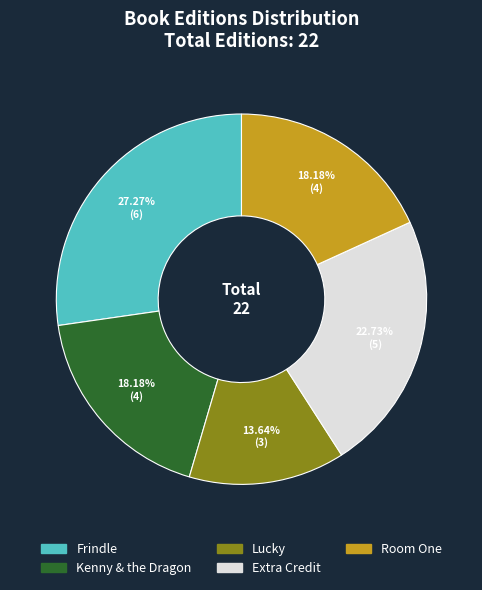

Which category has the biggest portion of the pie?

Frindle